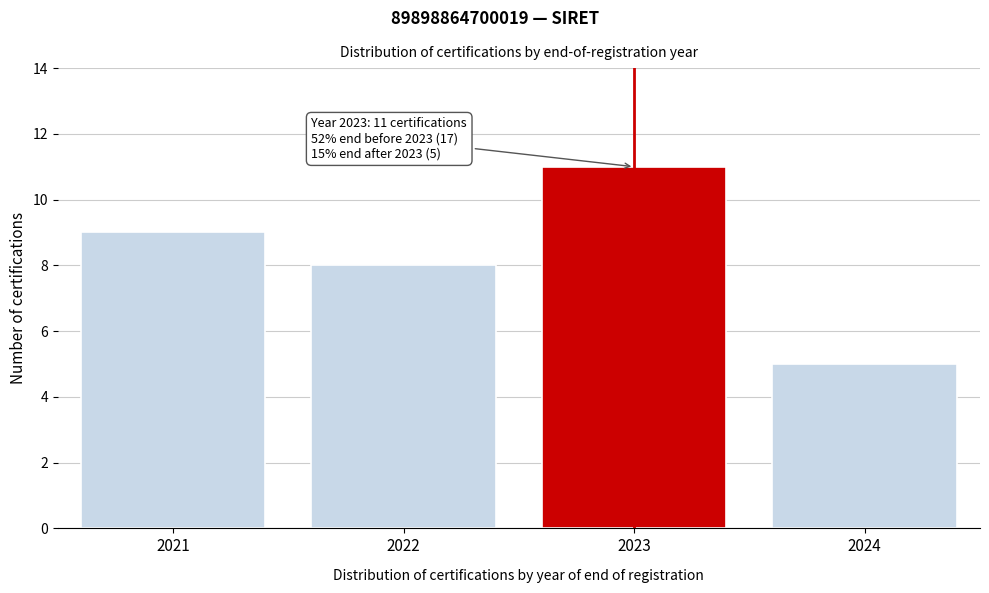

Reading left to right, transcribe all the data shown in this chart.

2021=9	2022=8	2023=11	2024=5